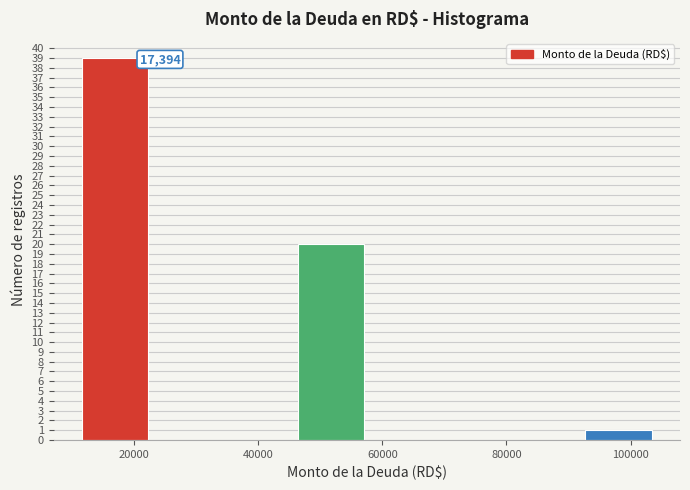

Which range on the x-axis has the tallest bar?

12000 to 24000